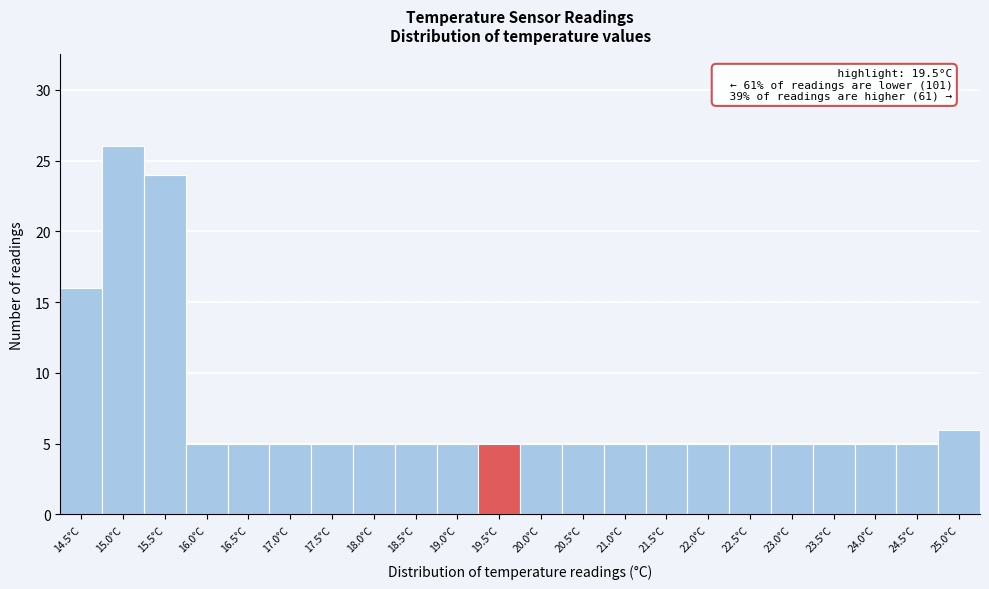

Reading left to right, transcribe all the data shown in this chart.

16	26	24	5	5	5	5	5	5	5	5	5	5	5	5	5	5	5	5	5	5	6